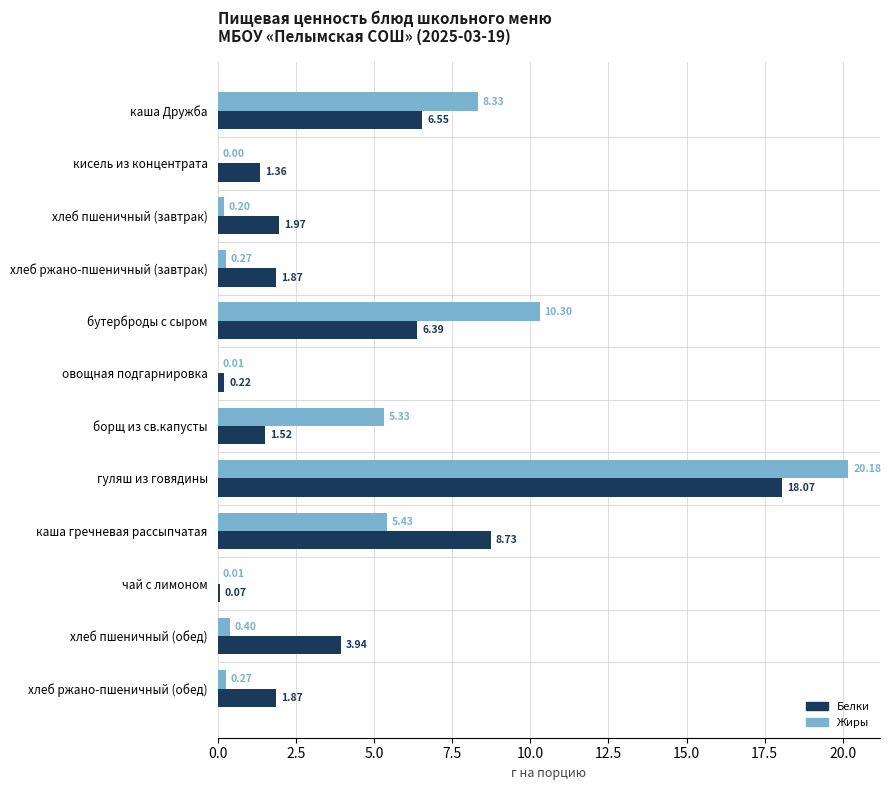

Which series changed the most between хлеб пшеничный (завтрак) and хлеб пшеничный (обед)?

Белки